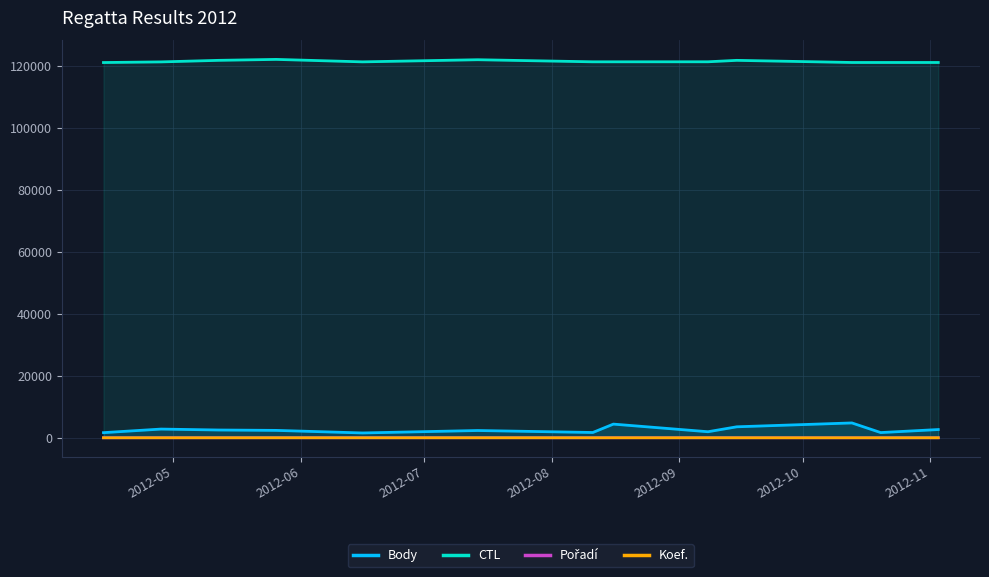

Which series has the largest total across all categories?

CTL